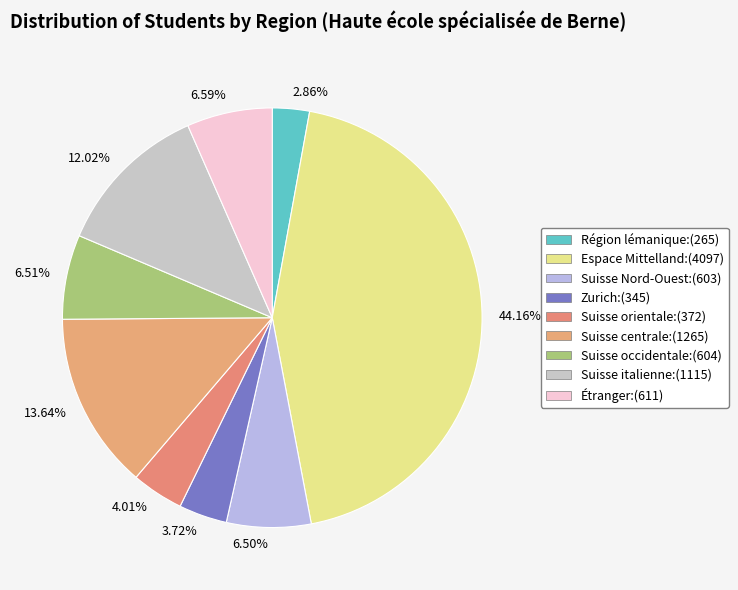

Is there a majority slice in this chart?

No